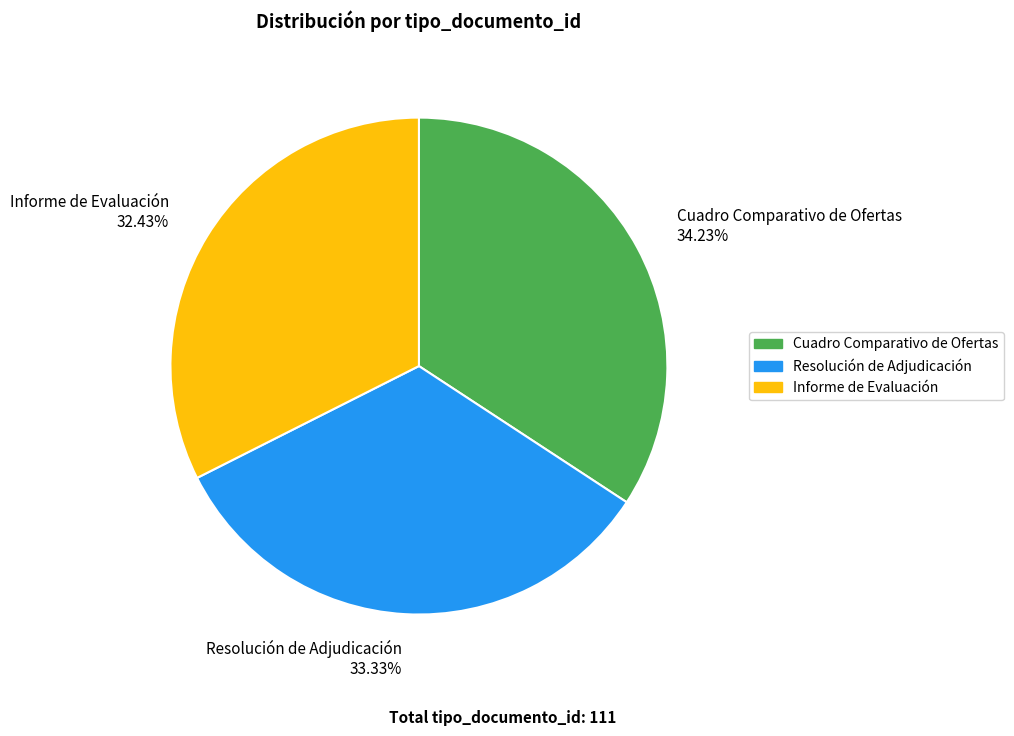

Between Informe de Evaluación and Resolución de Adjudicación, which is larger?

Resolución de Adjudicación